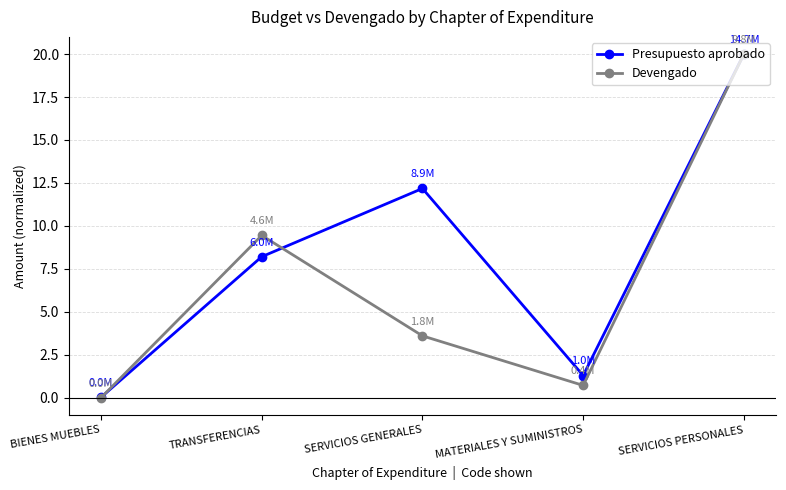

At which category is the sum across all series the highest?

SERVICIOS PERSONALES